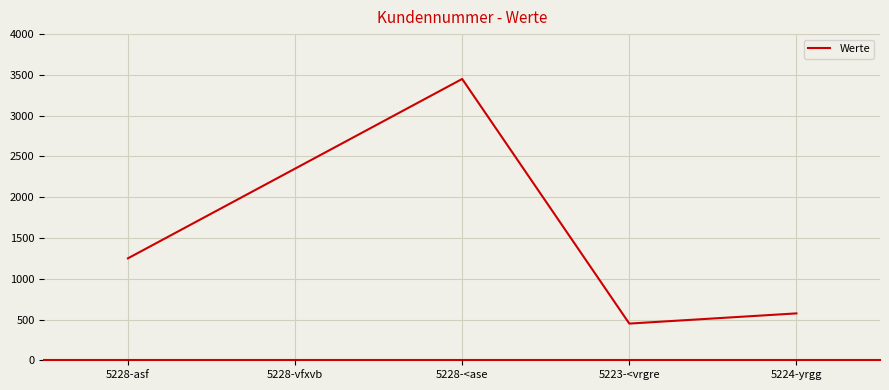

At which label is the value closest to 1950?

5228-vfxvb